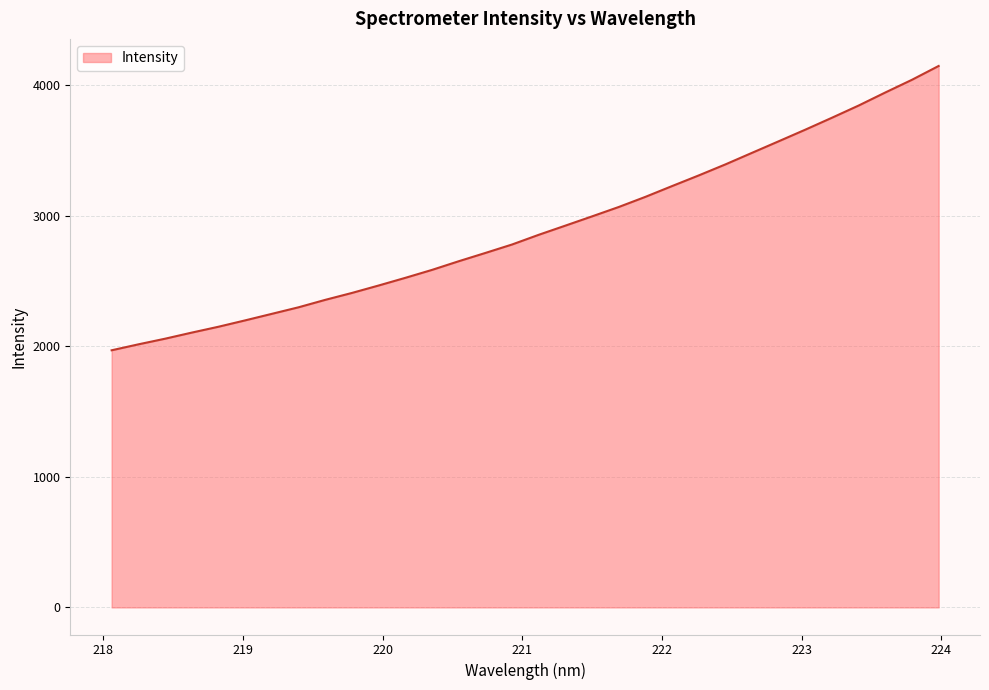

What is the minimum value shown in the chart?

1969.5